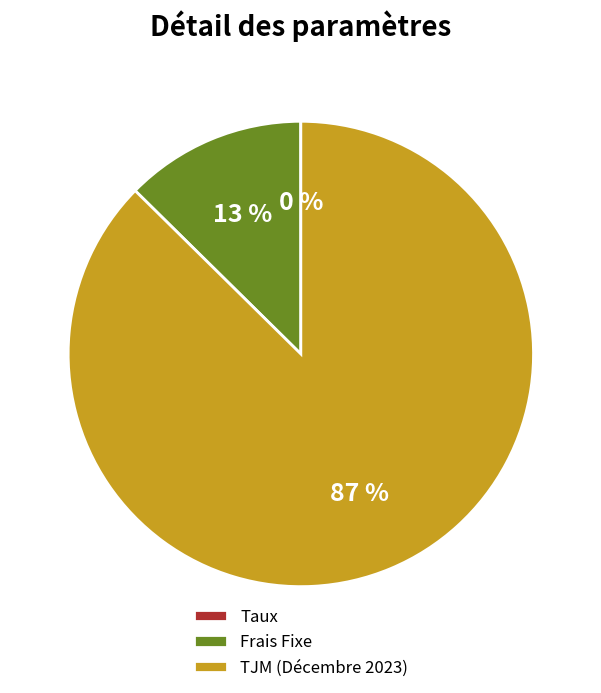

What percentage is the Frais Fixe slice, to the nearest percent?

13%